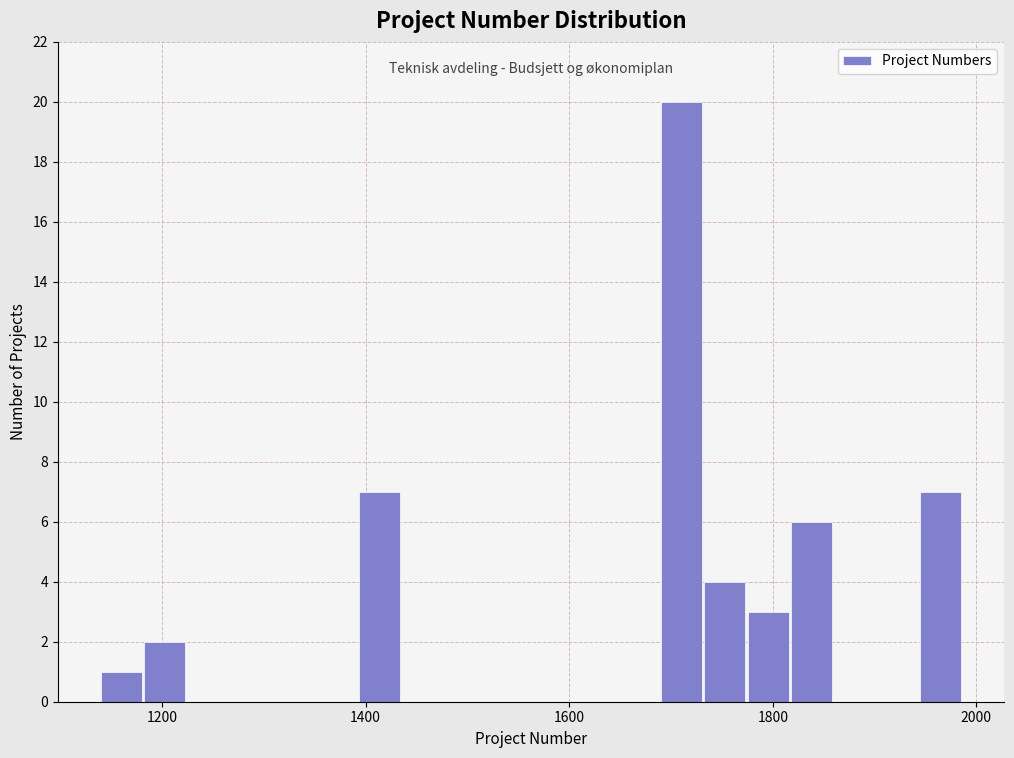

Around what value on the x-axis is the tallest bar? Give the approximate position of its centre, as read against the axis.

1720